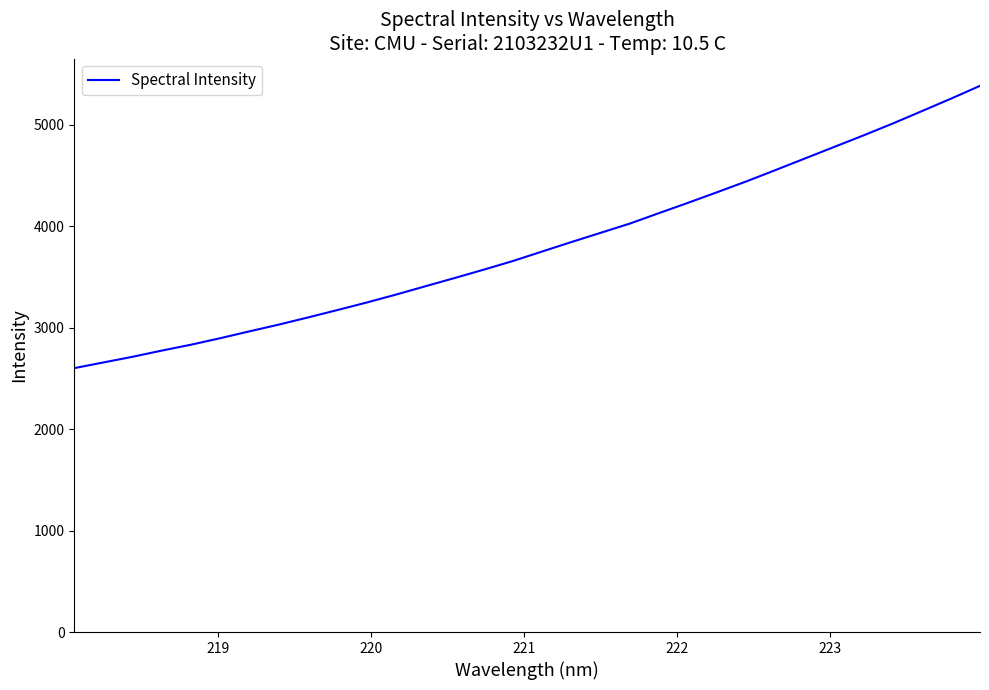

What is the difference between the maximum and minimum values?

2782.8